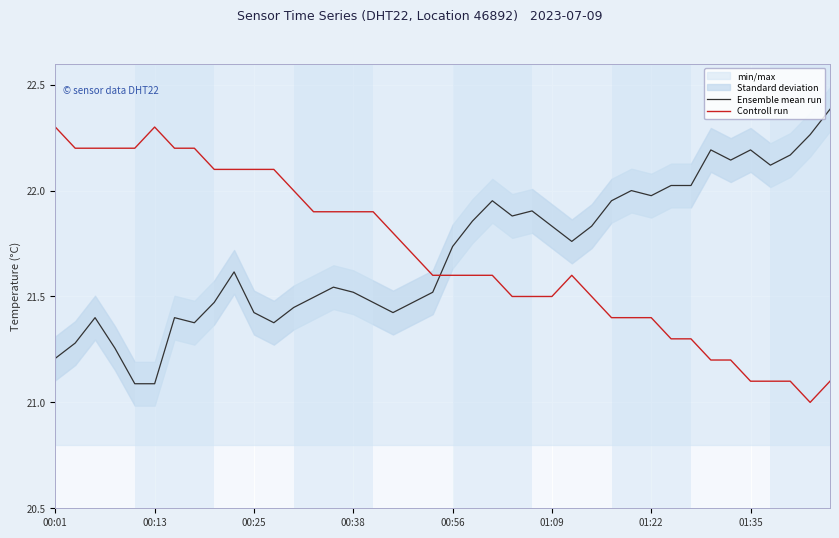

What is the greatest value displayed?

22.4